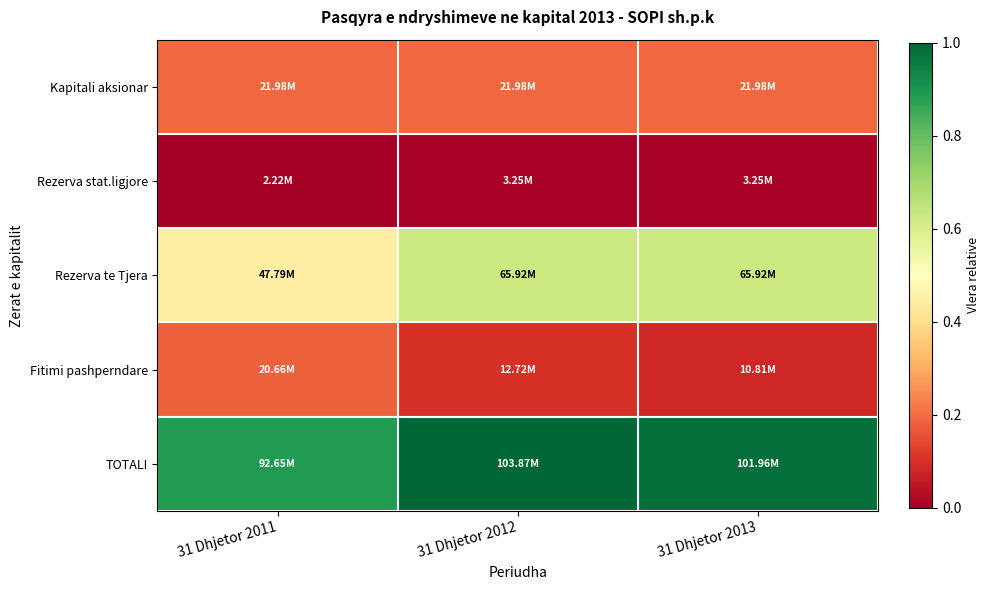

At 31 Dhjetor 2012, list the series in order from largest to smallest.

TOTALI, Rezerva te Tjera, Kapitali aksionar, Fitimi pashperndare, Rezerva stat.ligjore